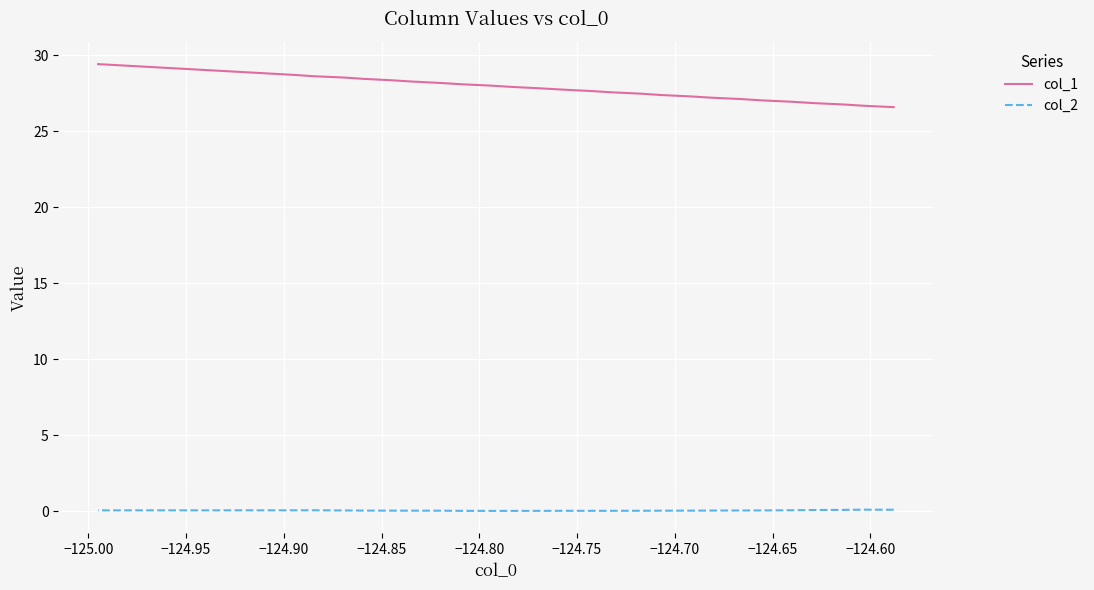

At how many categories does at least one series exceed 11?

26